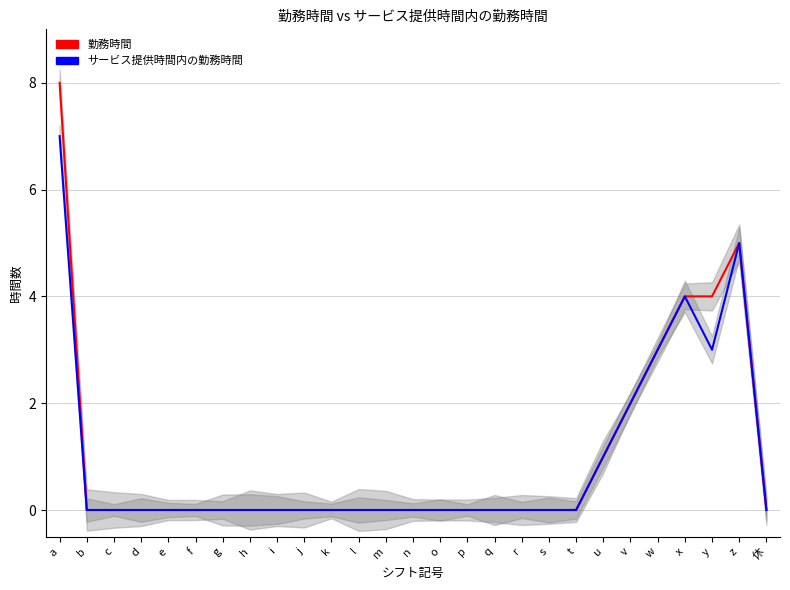

How many interior local peaks does the サービス提供時間内の勤務時間 series have?

2